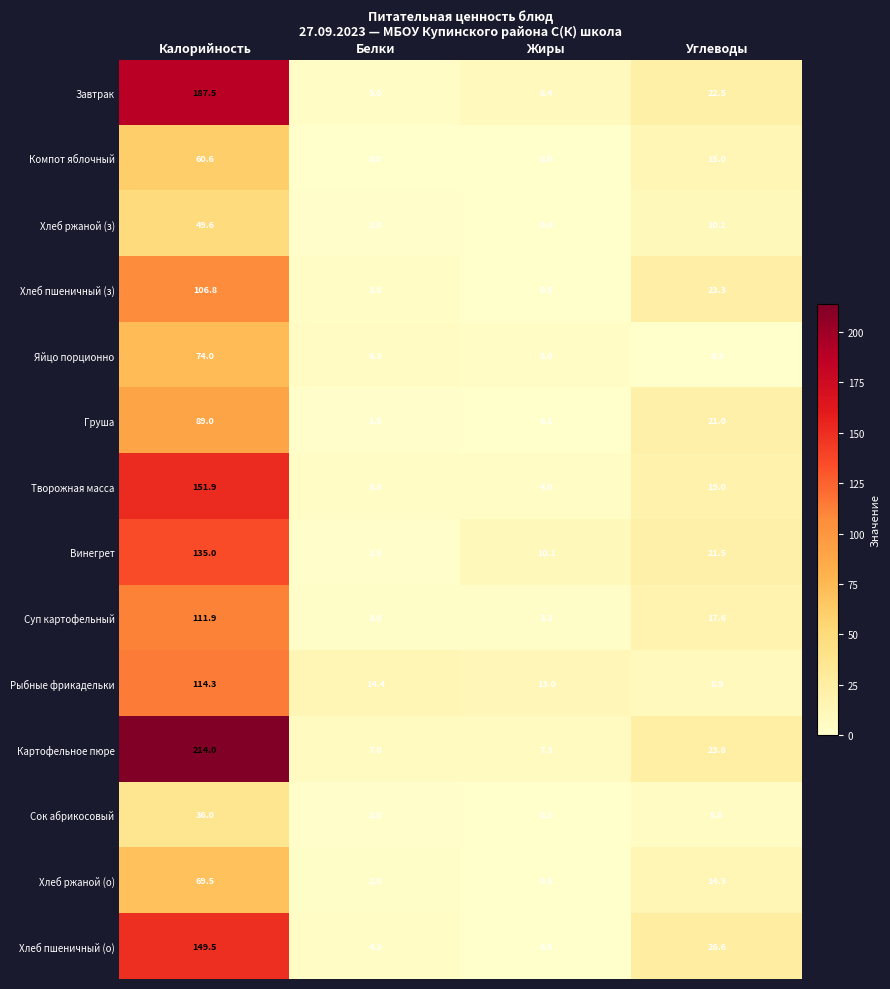

What is the difference between the Сок абрикосовый values at Жиры and Калорийность?

35.8